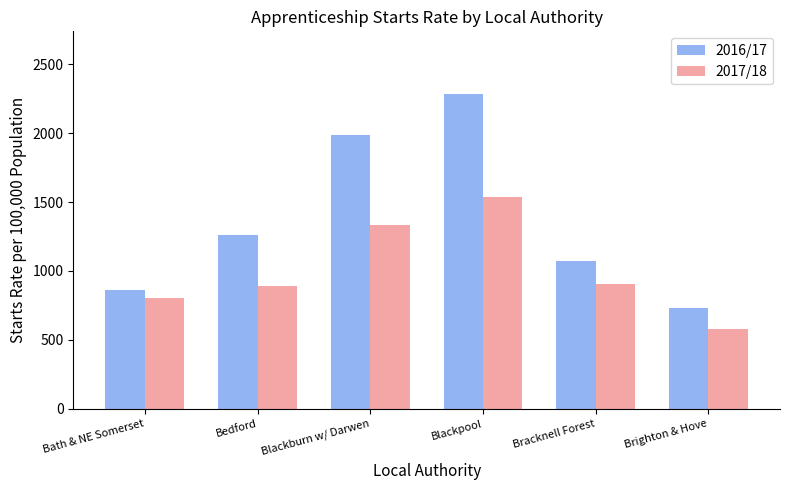

What is the value of the 2017/18 bar at the 4th from the left?

1540